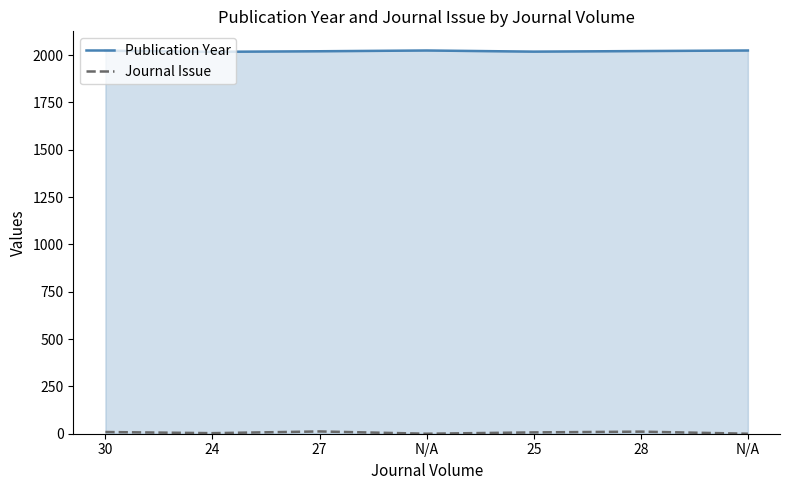

How many positive values does the Journal Issue series have?

5